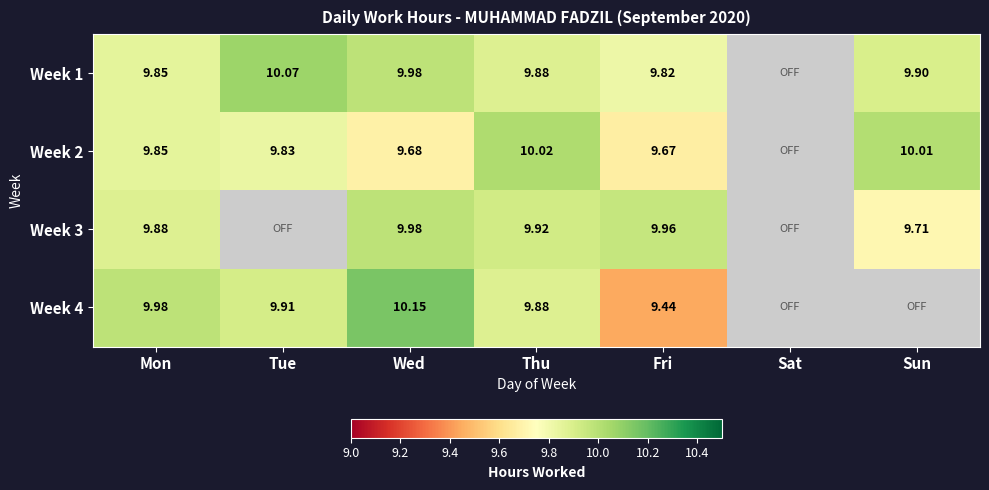

True or false: Week 2 has a value of 13.7 at Wed.

False